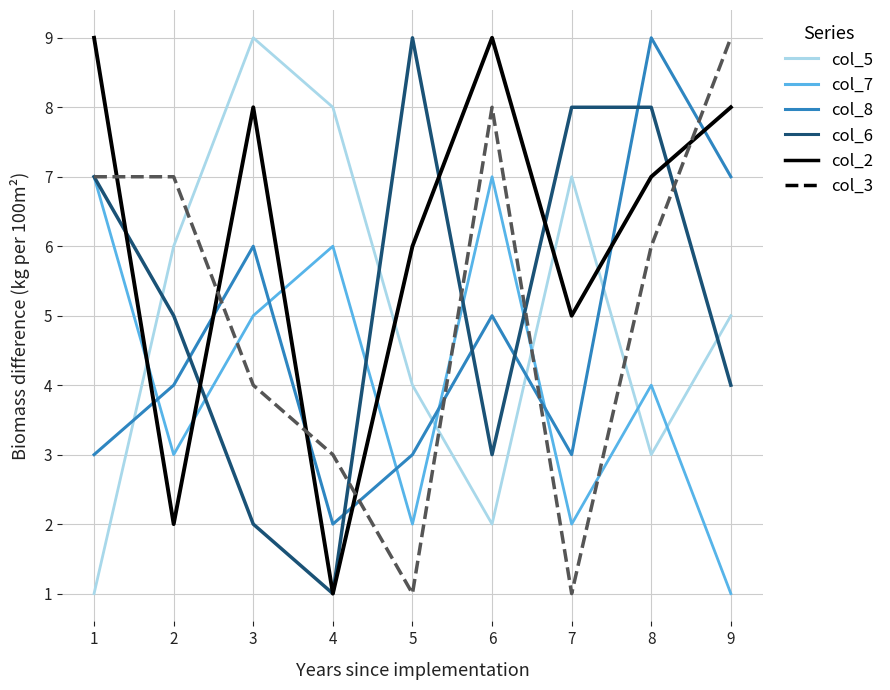

What is the sum of all col_2 values?

55